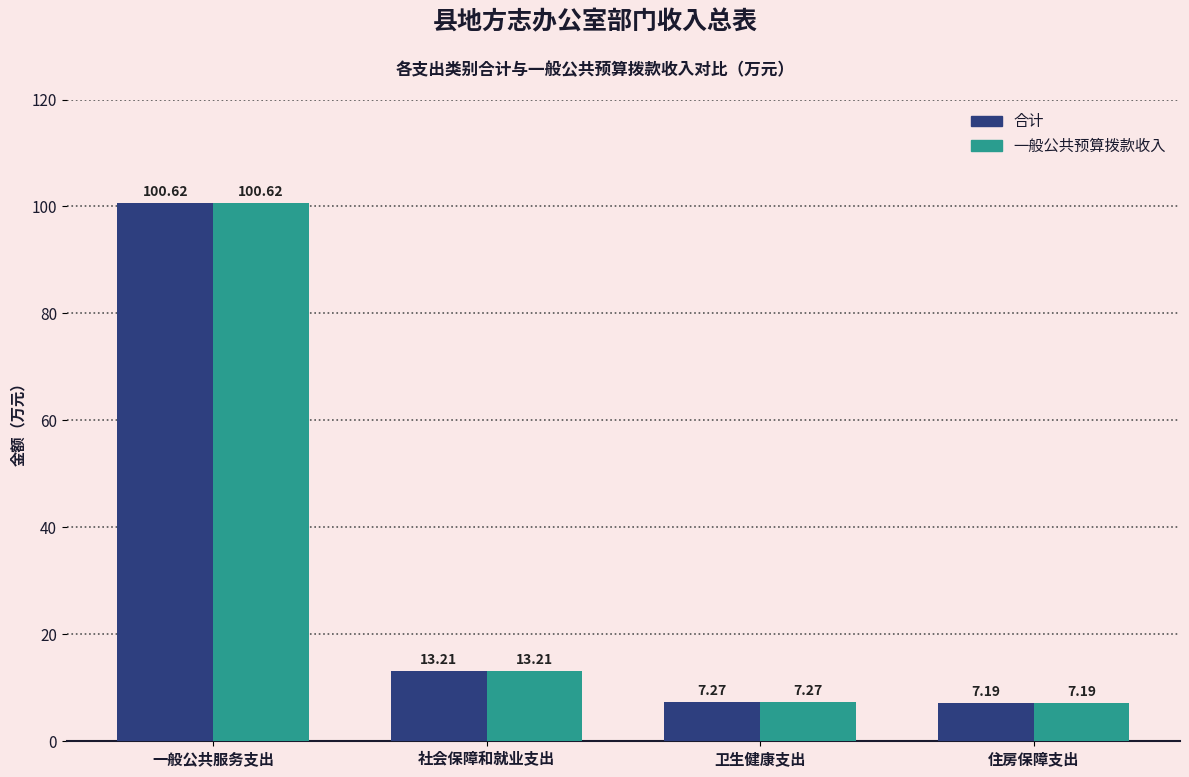

Reading left to right, list all the values displayed in this chart.

合计: 100.6	13.2	7.3	7.2
一般公共预算拨款收入: 100.6	13.2	7.3	7.2